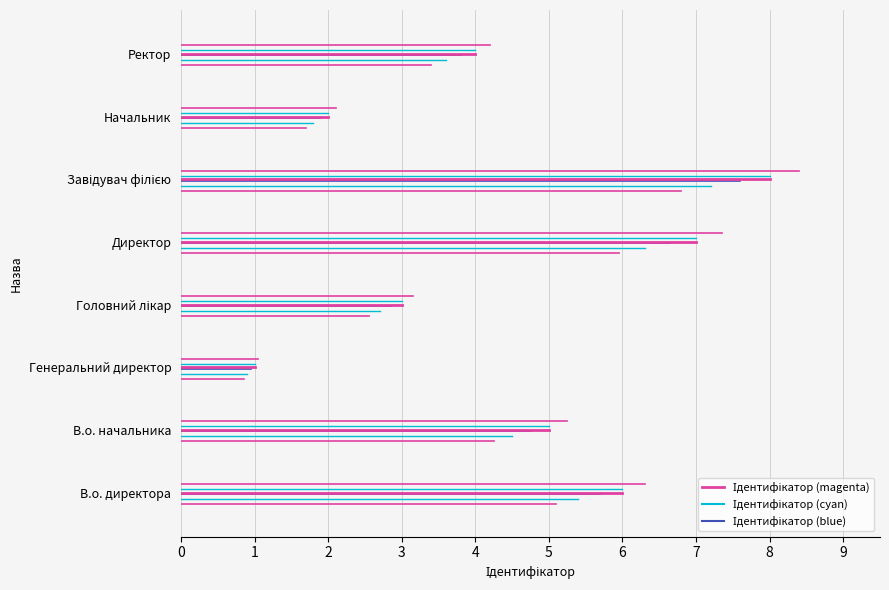

What is the average value?

4